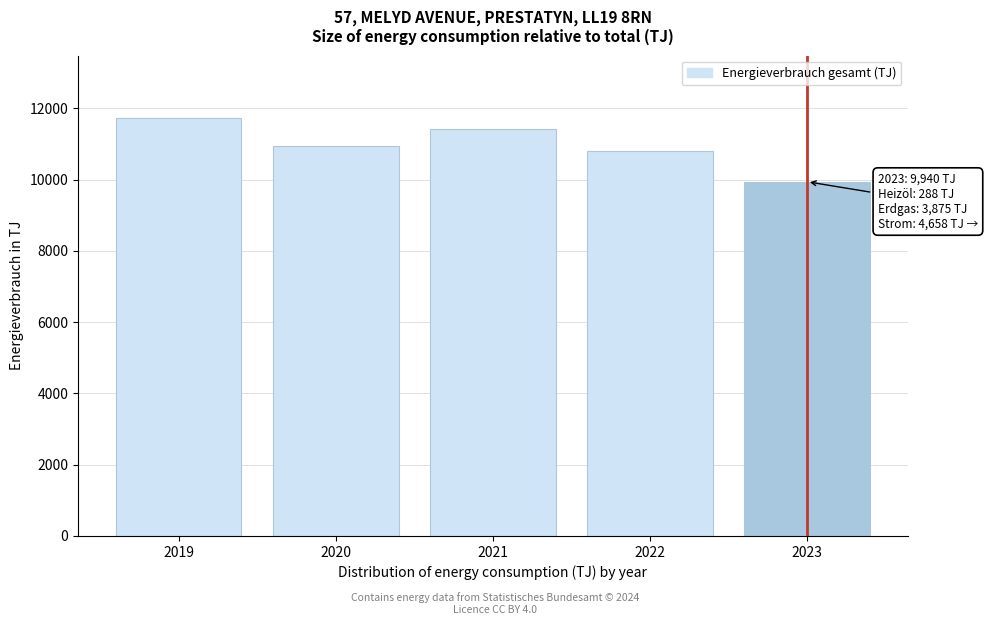

Reading left to right, extract all data points from this chart.

2019=11722	2020=10934	2021=11430	2022=10793	2023=9940